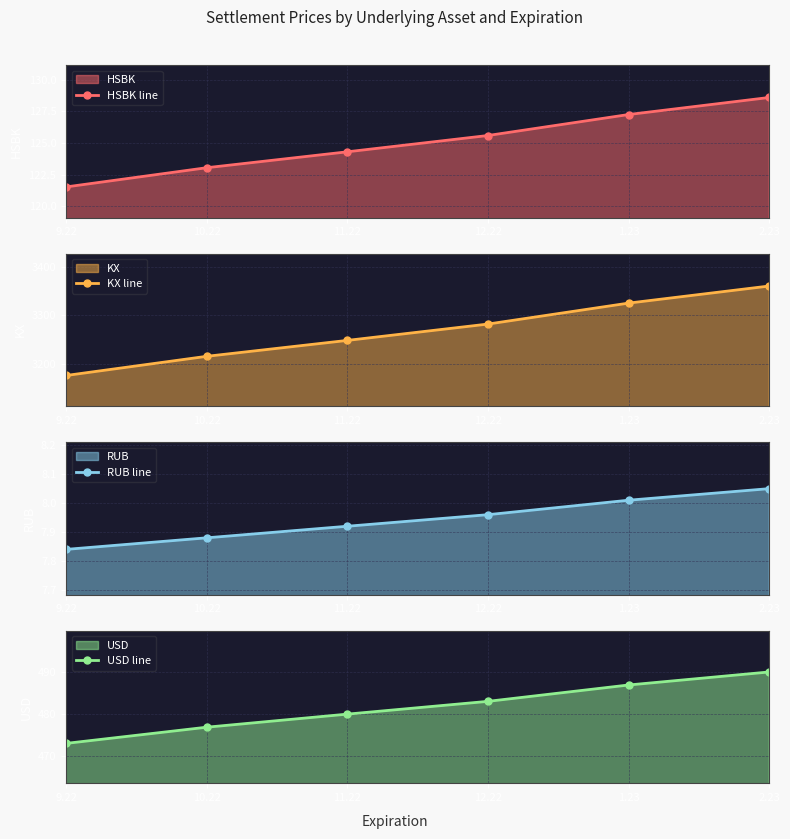

What is the difference between the KX line values at 11.22 and 1.23?

77.1